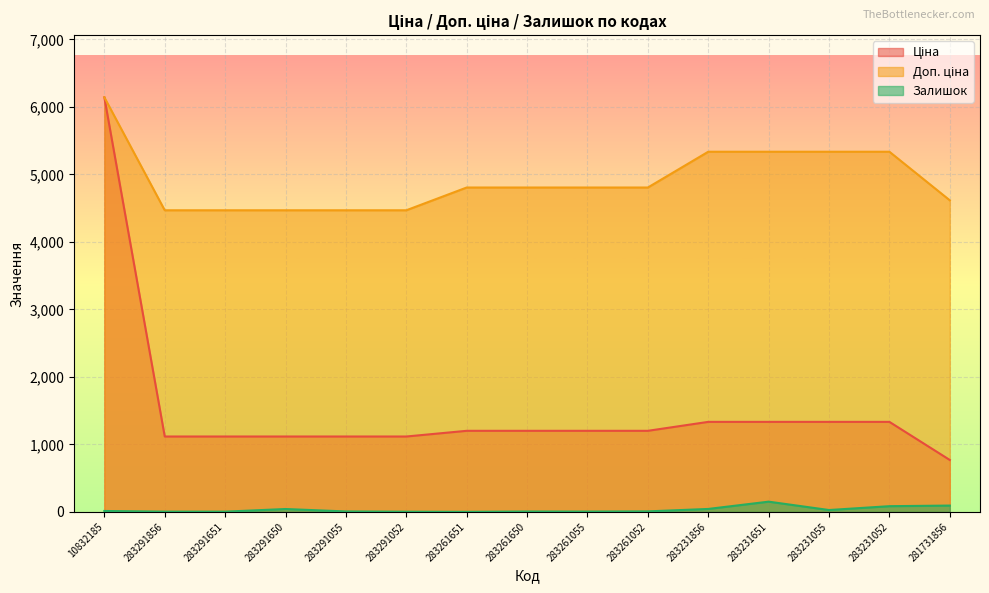

The Ціна series shows 1117.4 at 283291651. True or false?

True